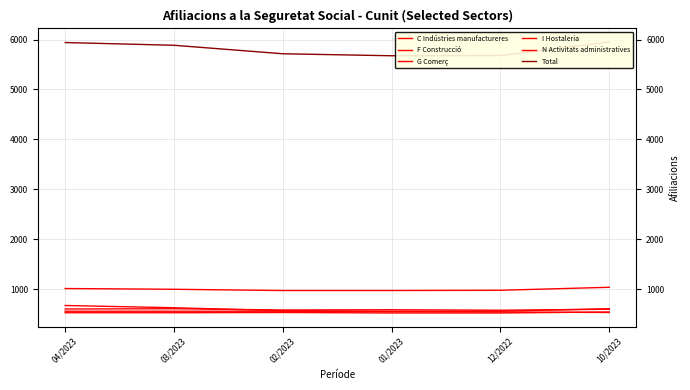

True or false: N Activitats administratives and Total cross at least once.

False